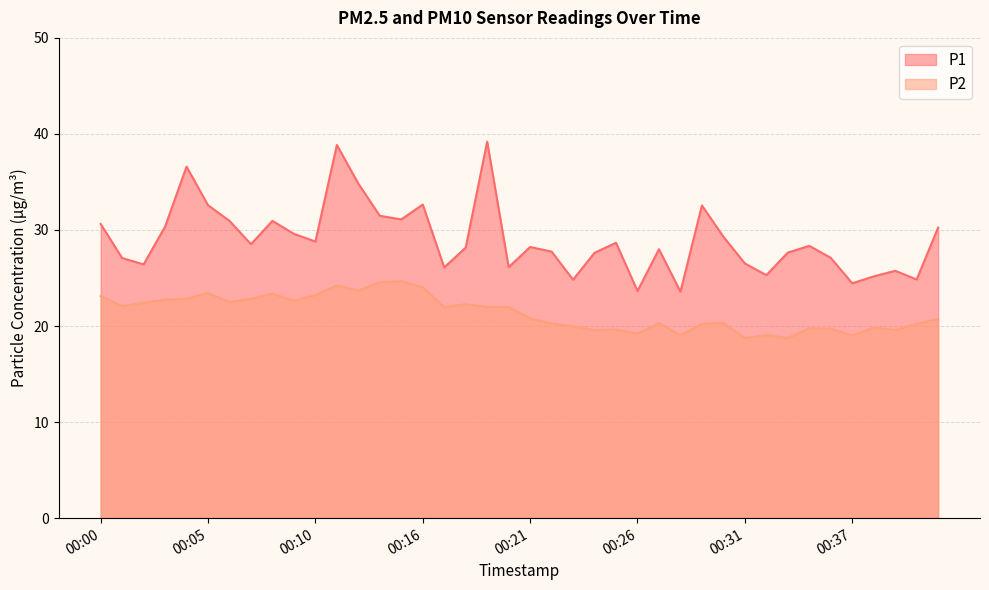

What is the highest value of the P2 series?

24.7